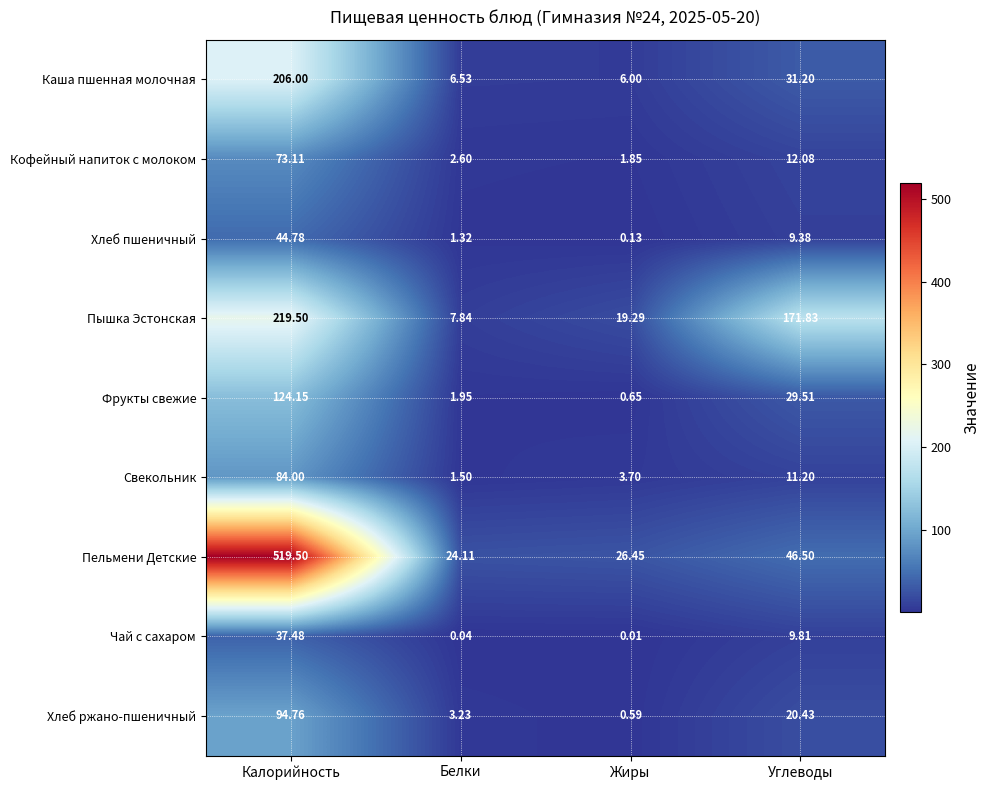

Rank the series at Углеводы from highest to lowest value.

Пышка Эстонская, Пельмени Детские, Каша пшенная молочная, Фрукты свежие, Хлеб ржано-пшеничный, Кофейный напиток с молоком, Свекольник, Чай с сахаром, Хлеб пшеничный